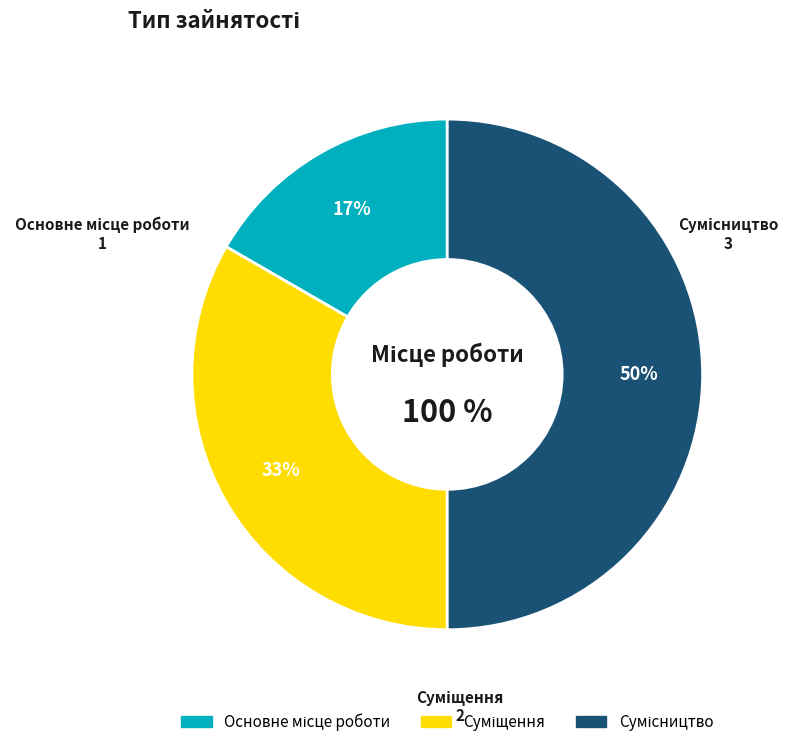

To the nearest percent, what is the average slice percentage?

33%